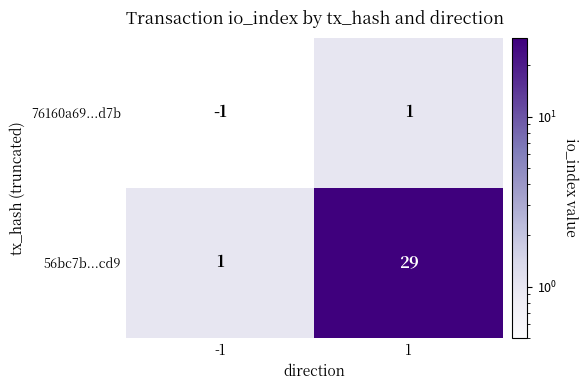

What is the spread (max minus min) of values at -1?

2